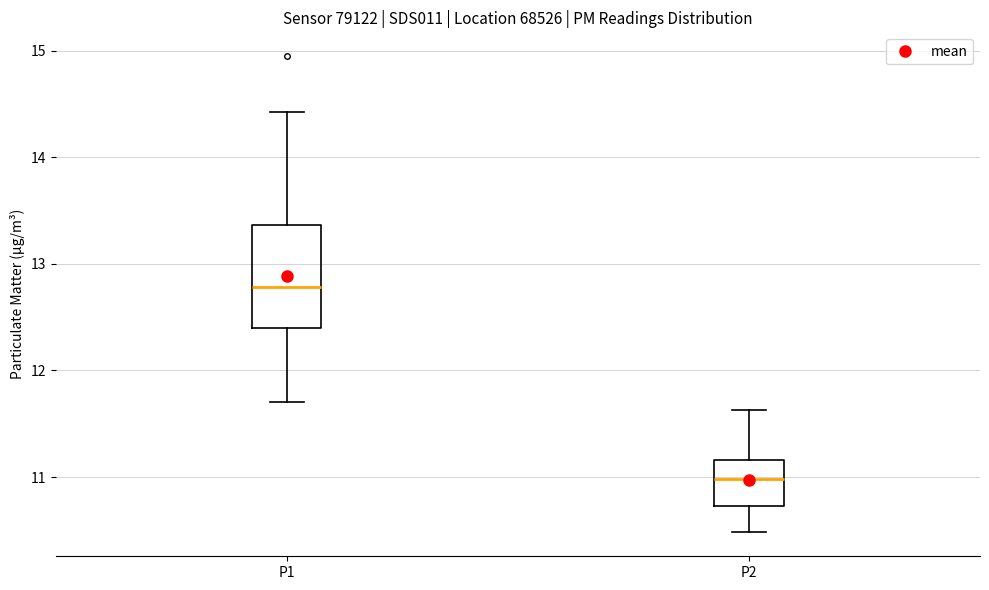

Which box has the highest median line?

P1